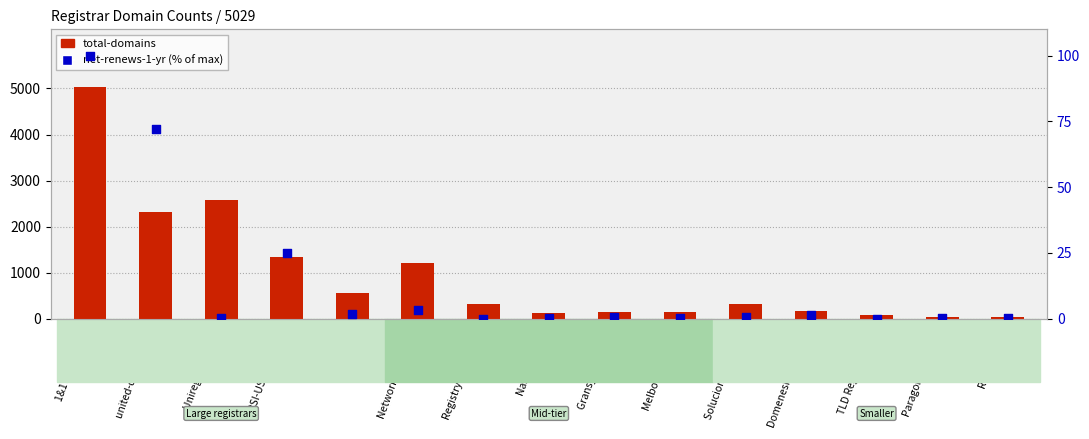

At how many categories does at least one series exceed 4640?

1